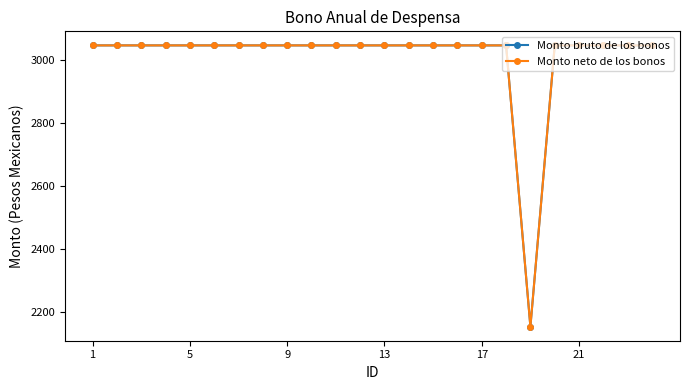

What is the value of the Monto bruto de los bonos point at the 8th from the left?

3045.0